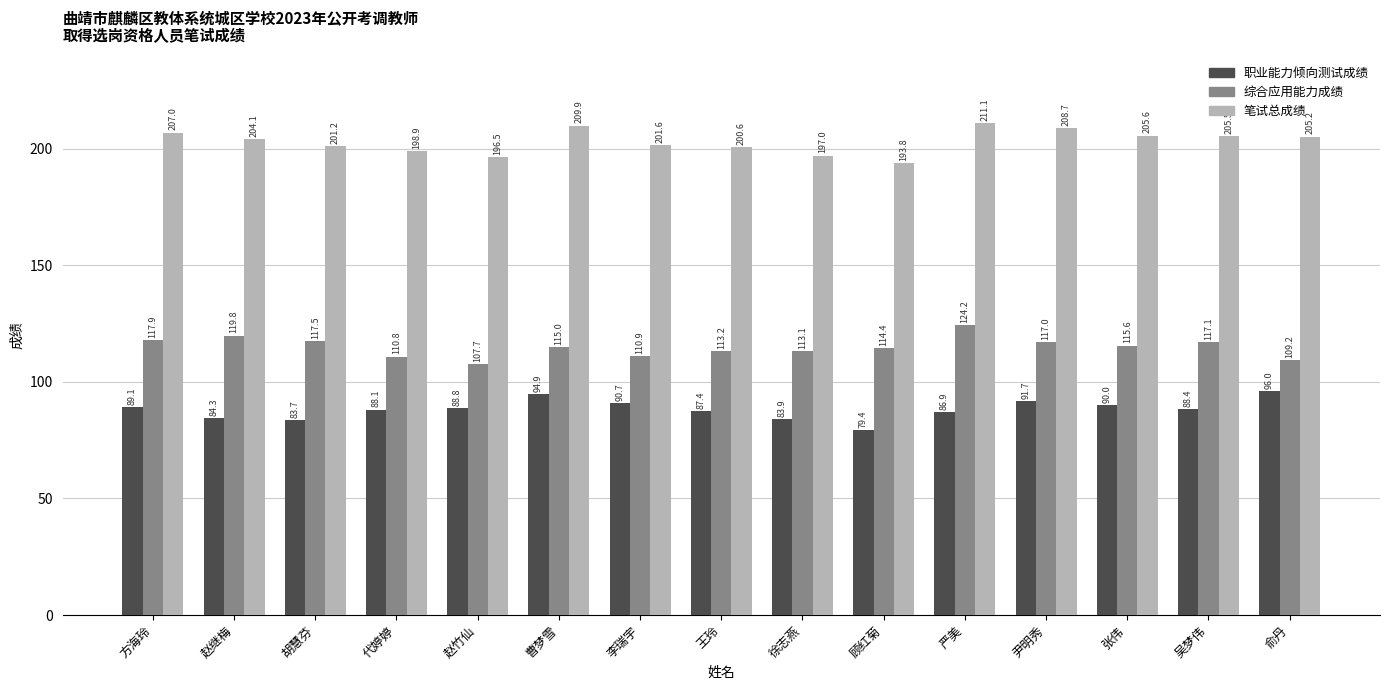

At which label does 综合应用能力成绩 reach its peak?

严美